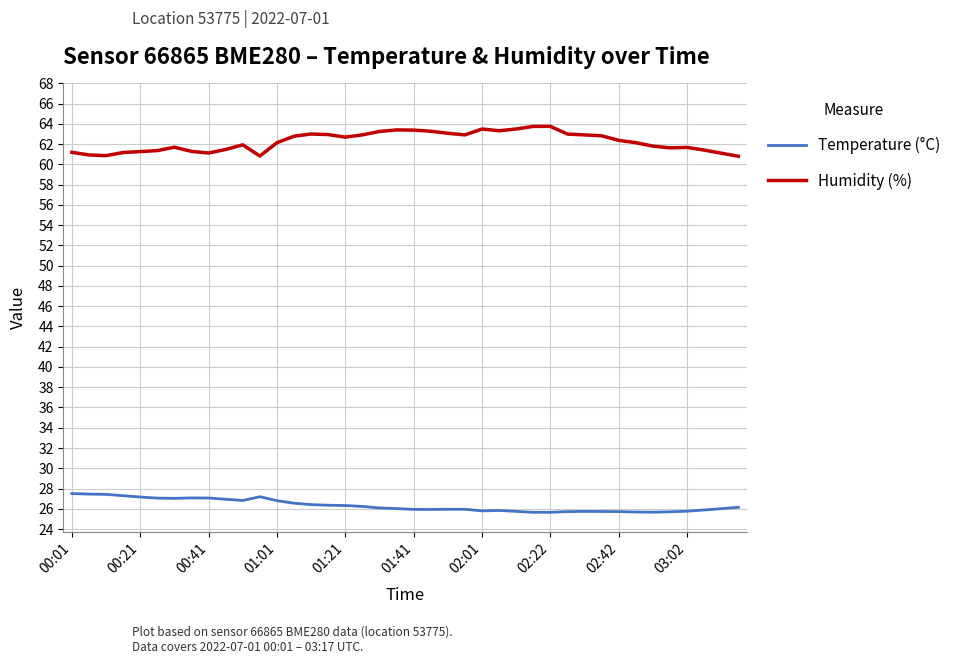

Which series has the largest range (max minus min)?

Humidity (%)